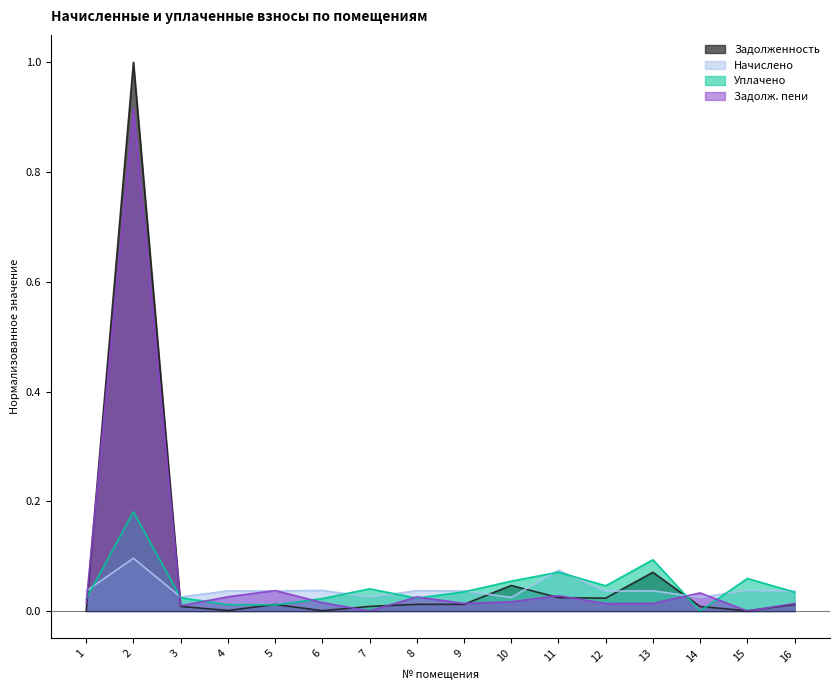

The value of nachisleno (col_3) at 10 is 0.0. True or false?

False